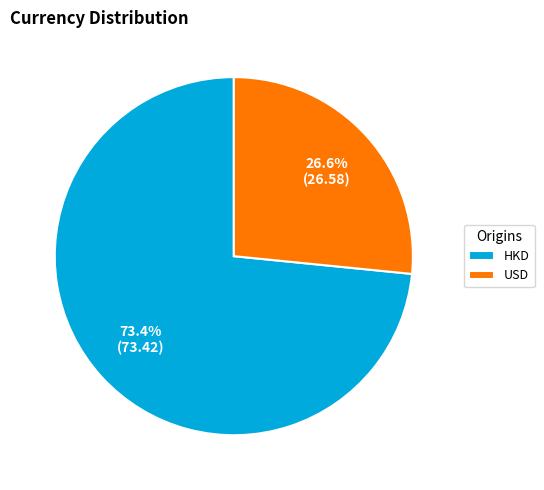

To the nearest percent, what is the difference between the USD and HKD slice percentages?

47%